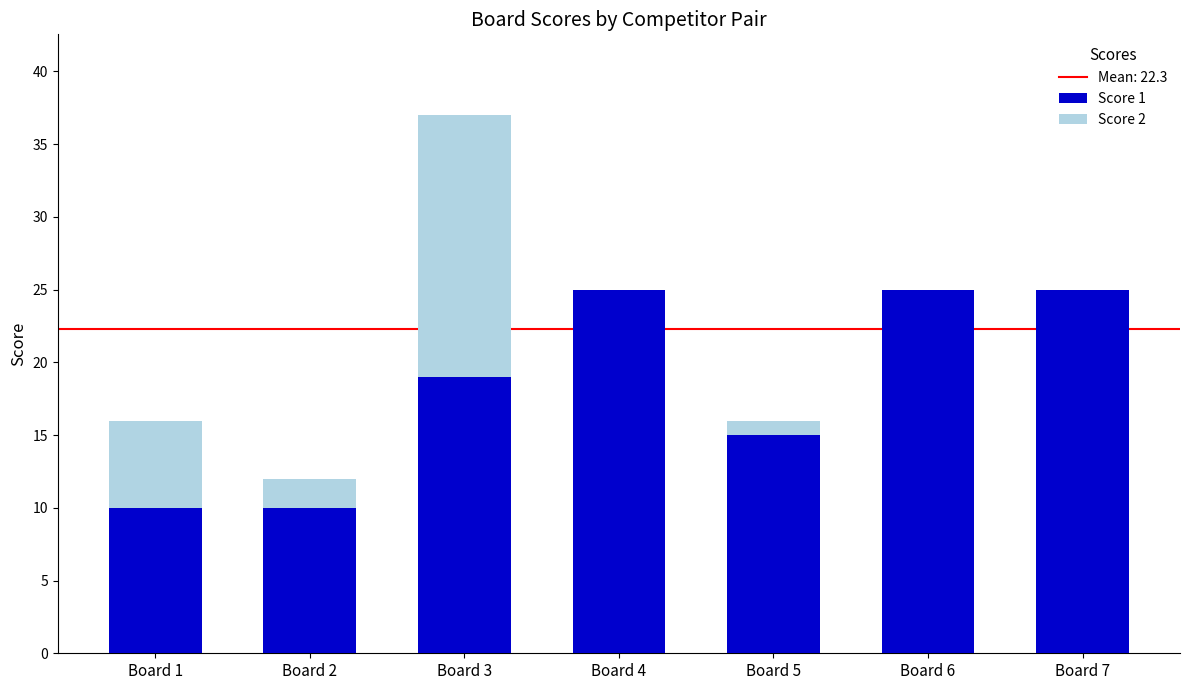

At which category is the sum across all series the highest?

Board 3